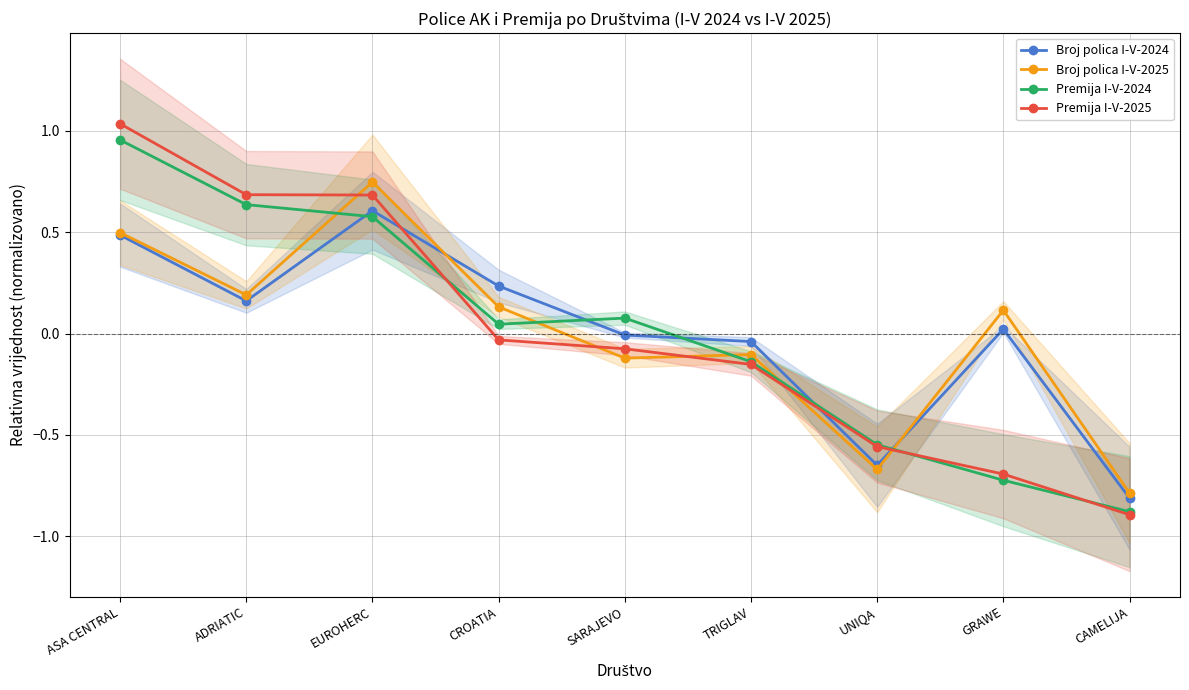

After their last crossing, which series has the higher values: Premija I-V-2024 or Broj polica I-V-2025?

Broj polica I-V-2025